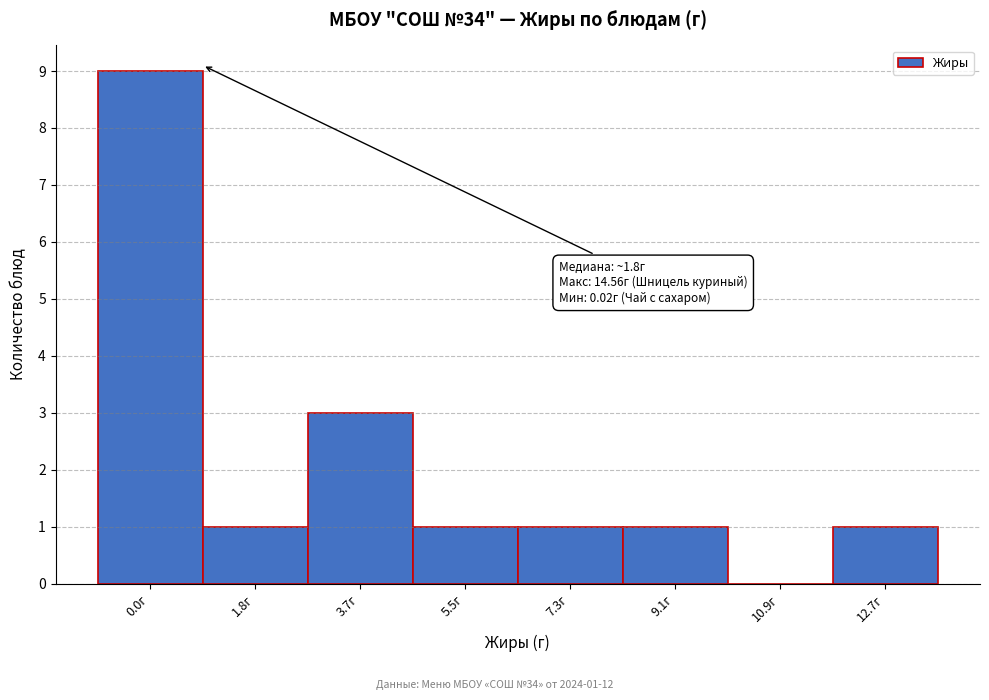

Reading right to left, transcribe all the data shown in this chart.

12.7г=1	10.9г=0	9.1г=1	7.3г=1	5.5г=1	3.7г=3	1.8г=1	0.0г=9